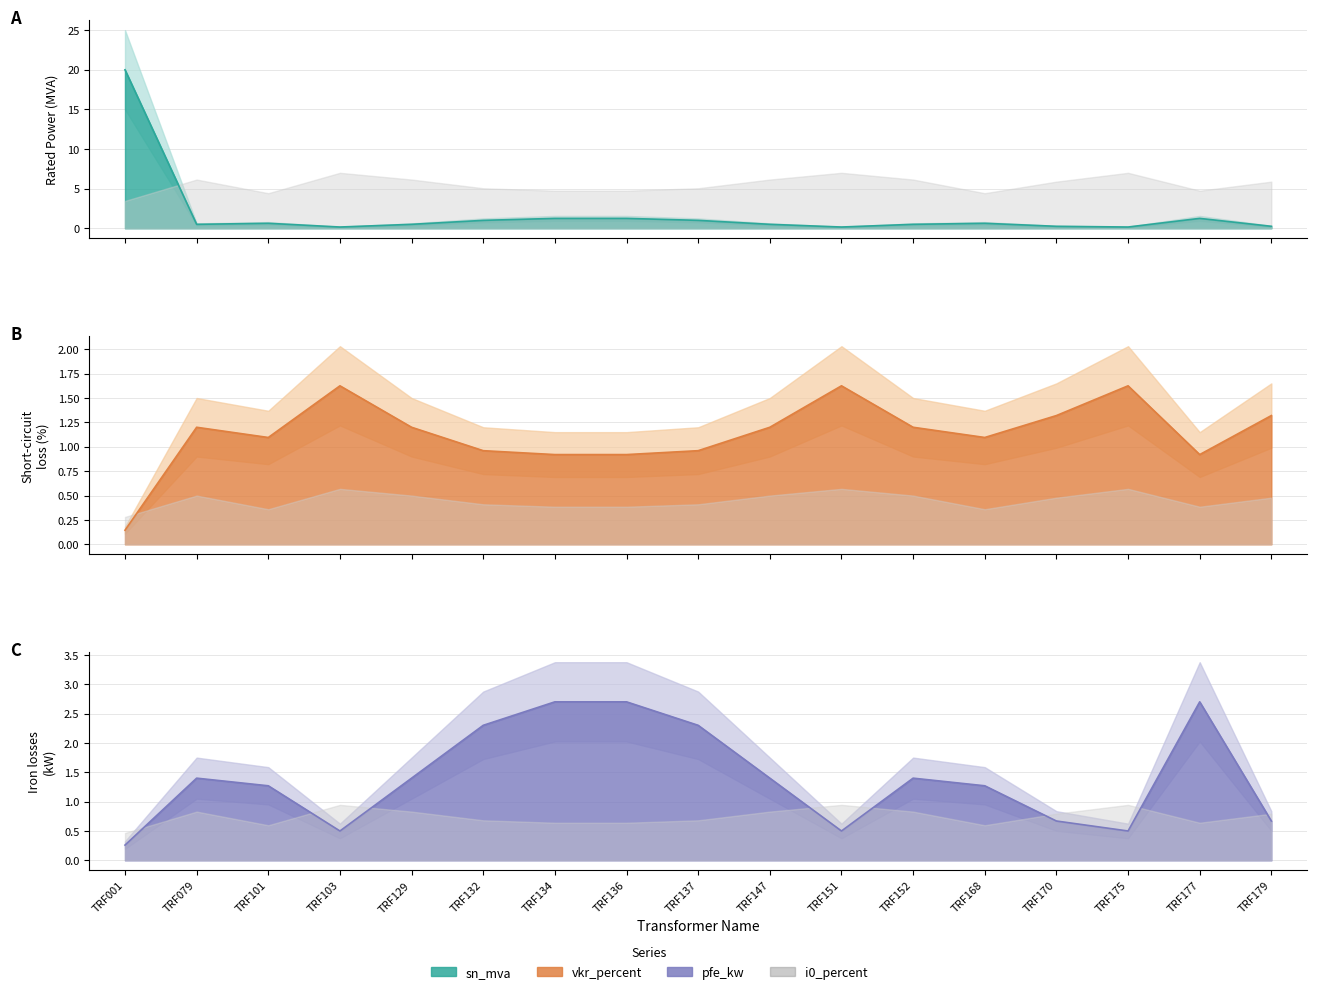

Where is the first local minimum for vkr_percent?

TRF101